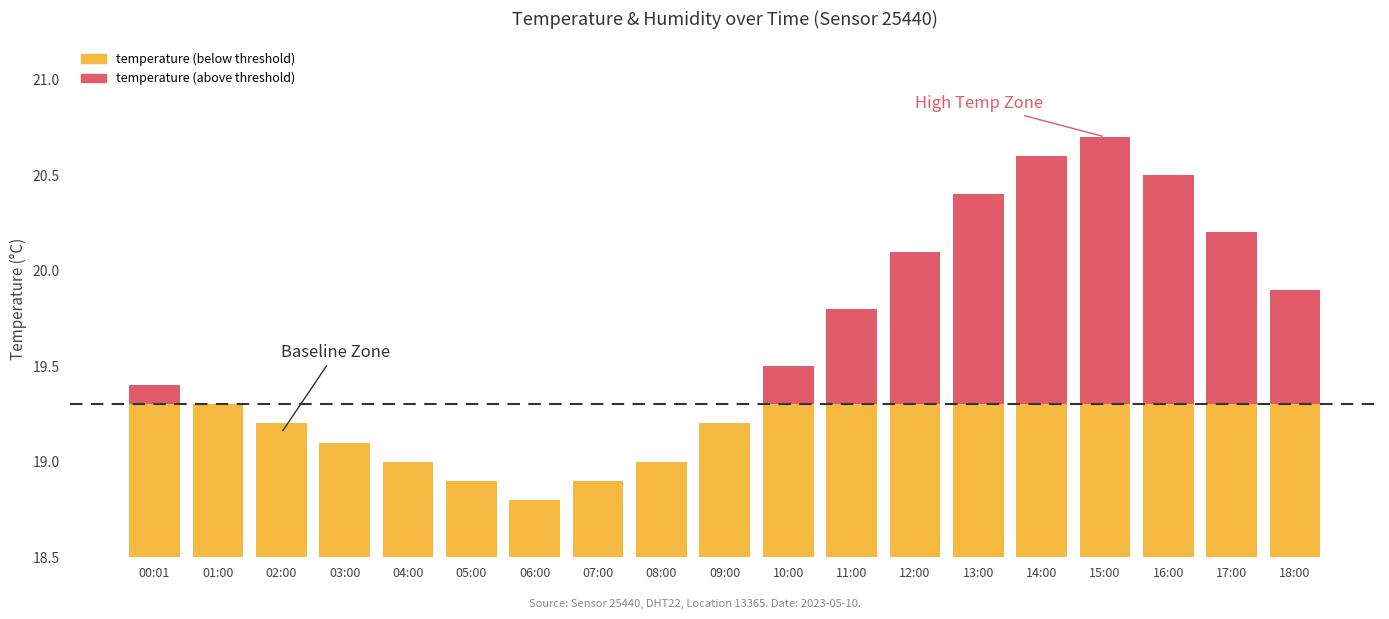

What is the value of the temperature (above threshold) bar at the 17th from the left?

1.2